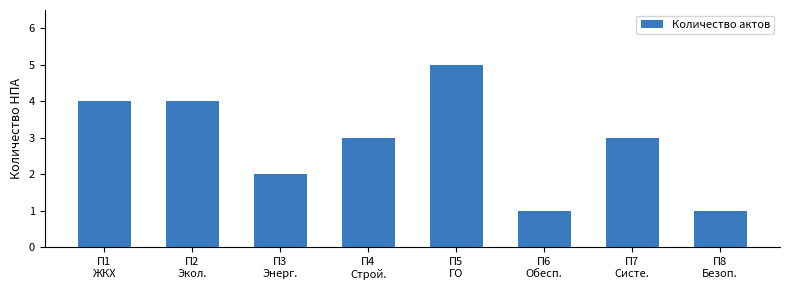

How many series are shown in this chart?

1